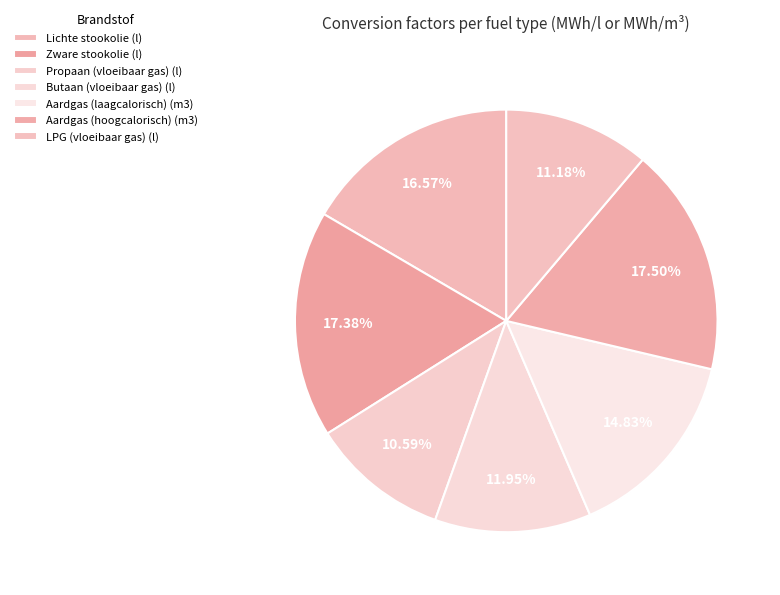

To the nearest percent, what portion does Propaan (vloeibaar gas) (l) represent?

11%